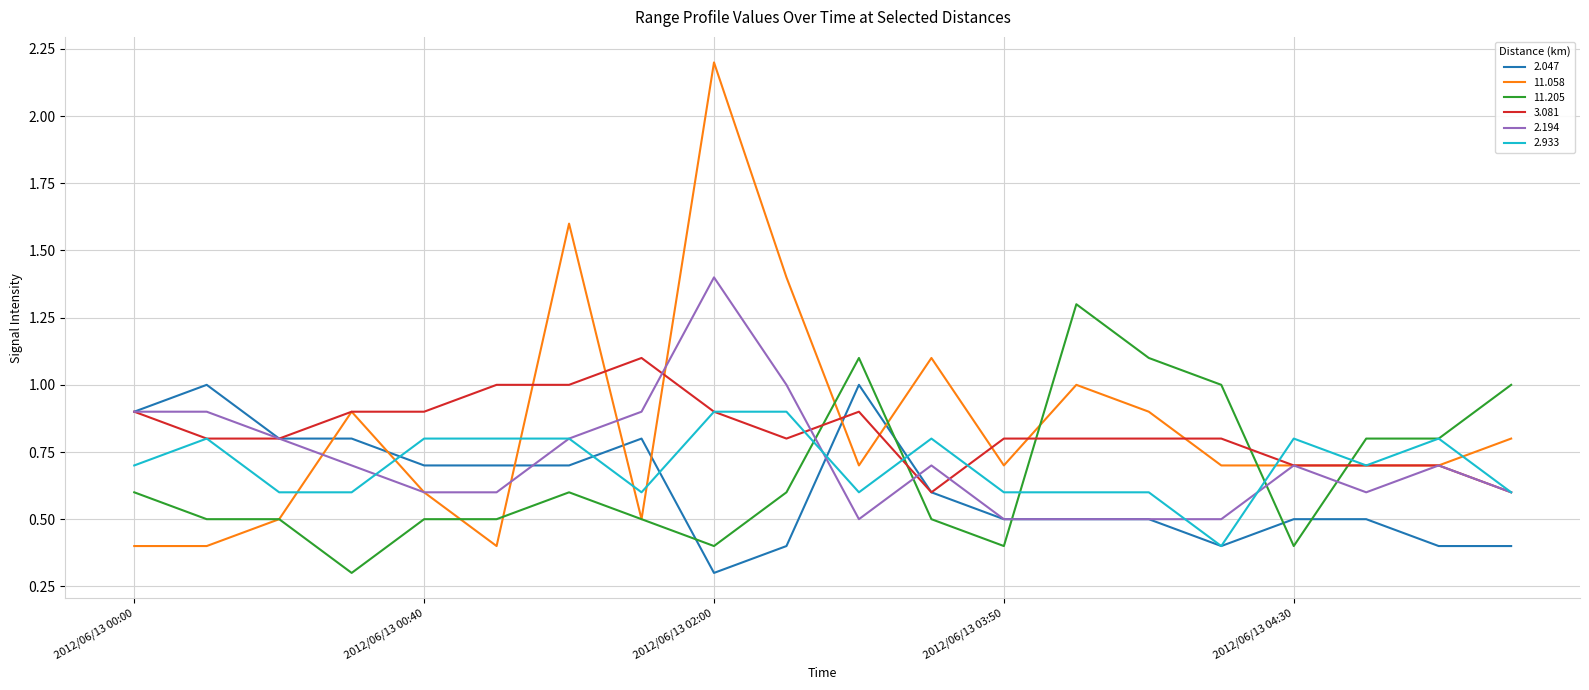

How many intersections are there between 2.047 and 11.205?

5